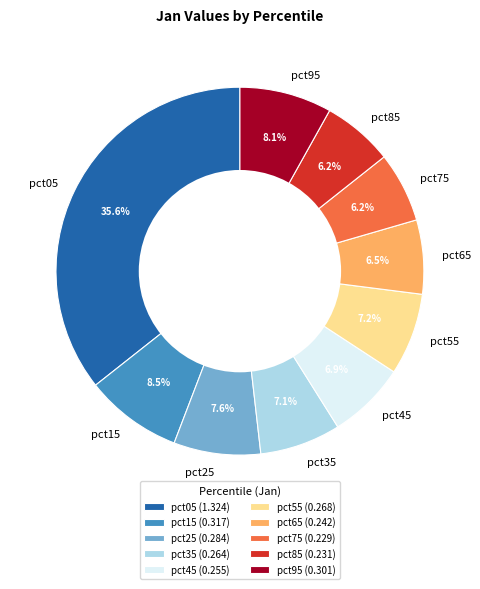

Which has a higher value, pct25 or pct15?

pct15